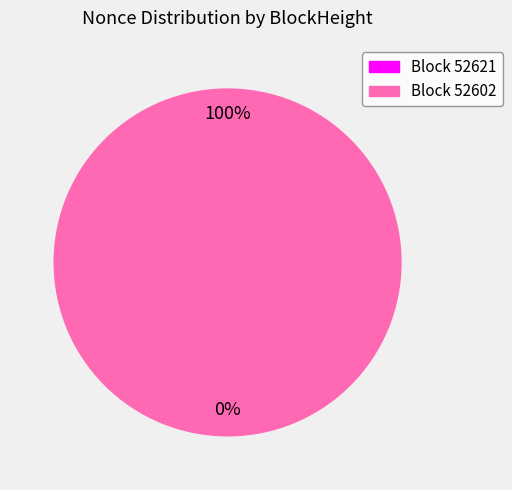

What is the total percentage of 52602 and 52621?

100.0%